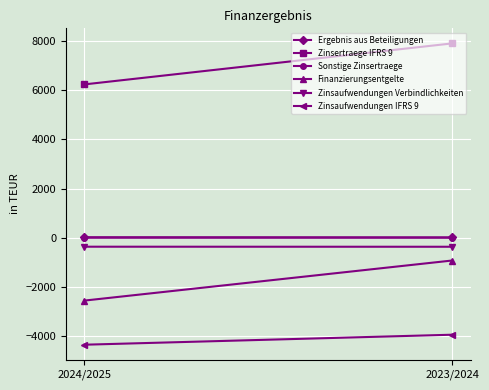

Count the Zinsaufwendungen IFRS 9 values in the range -4335 to -3929.

2